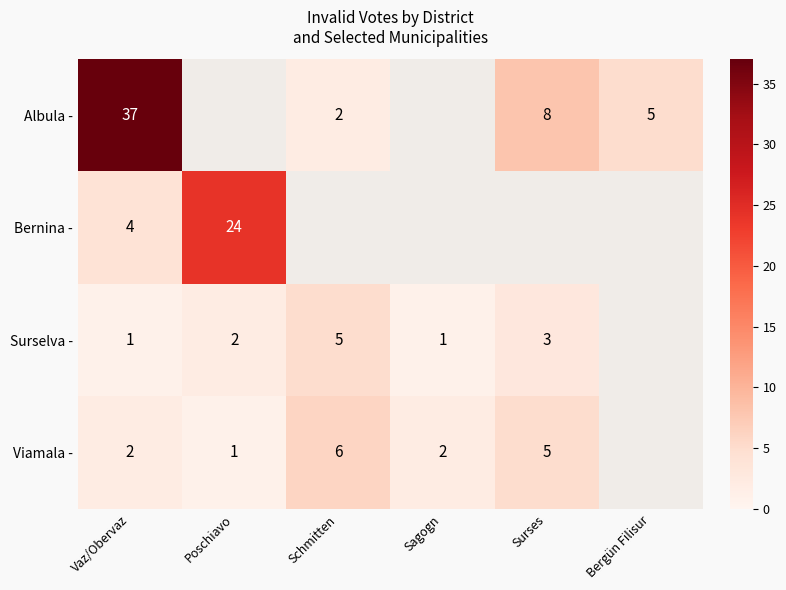

What is the sum of the Viamala - values at Surses and Sagogn?

7